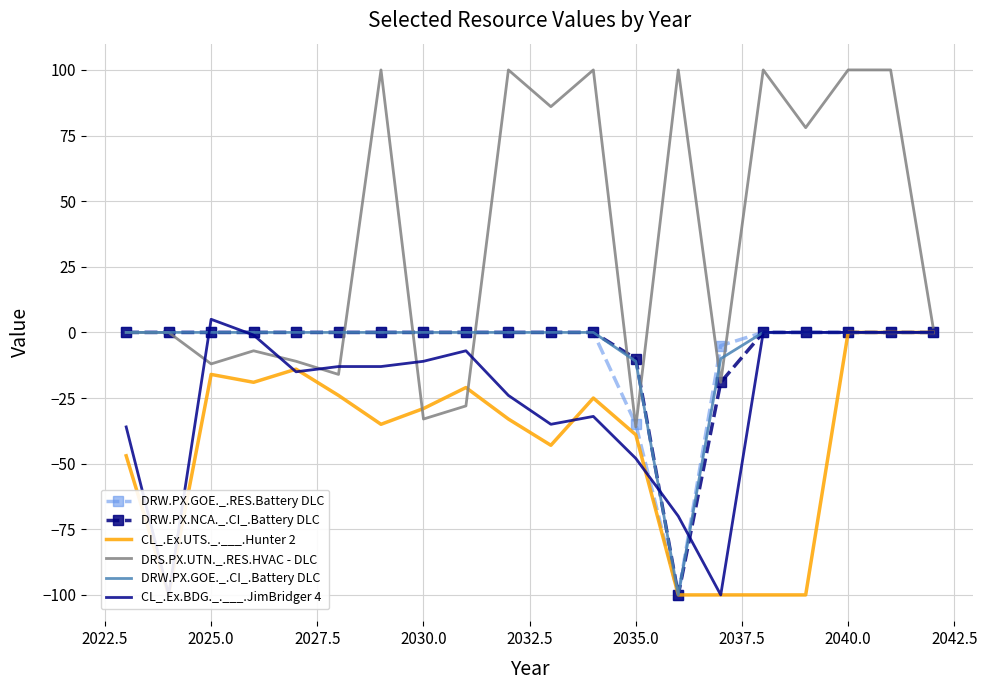

How many data points in DRW.PX.NCA._.CI_.Battery DLC are less than 0?

3